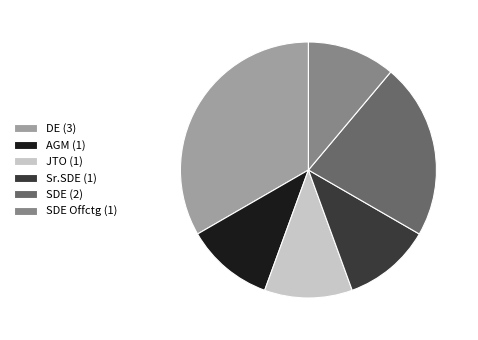

Combined, do SDE Offctg (1) and Sr.SDE (1) account for over 50%?

No